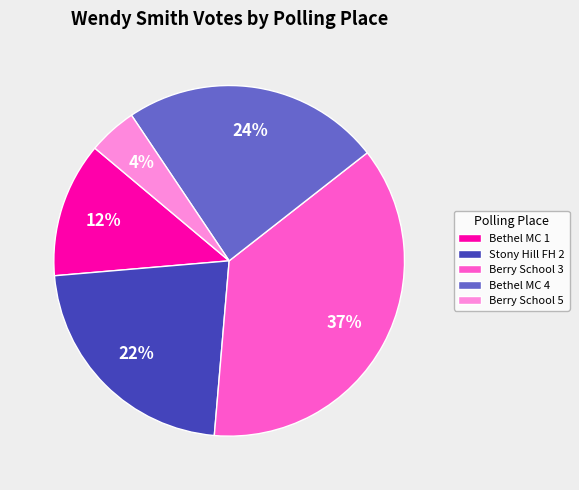

Count the number of slices in the pie.

5